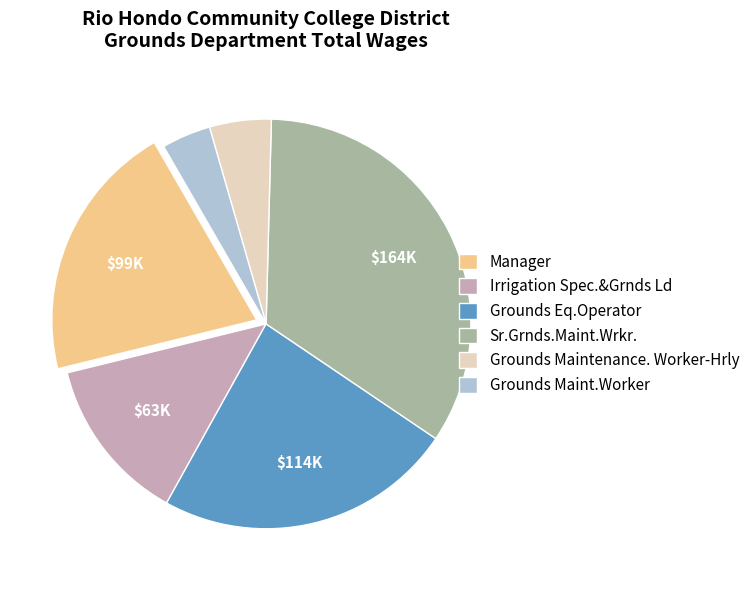

The Grounds Eq.Operator slice represents 38% of the pie. True or false?

False